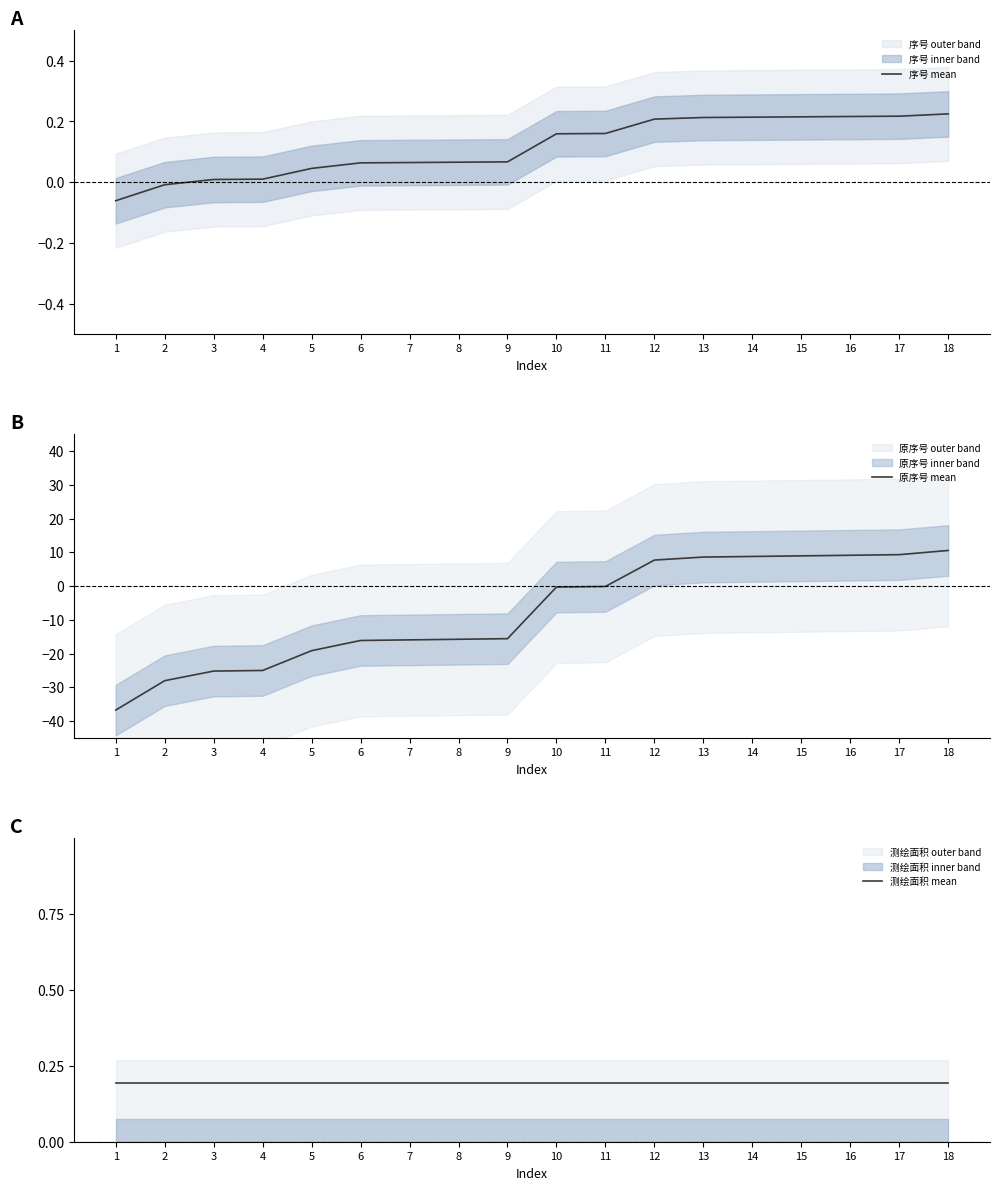

Which series has the widest spread of values?

原序号 mean